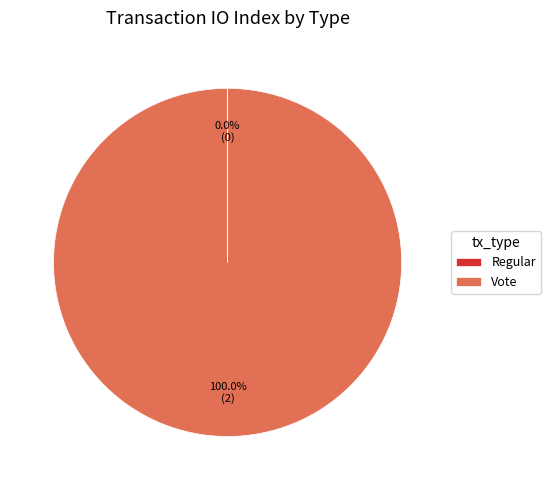

Which category has the biggest portion of the pie?

Vote